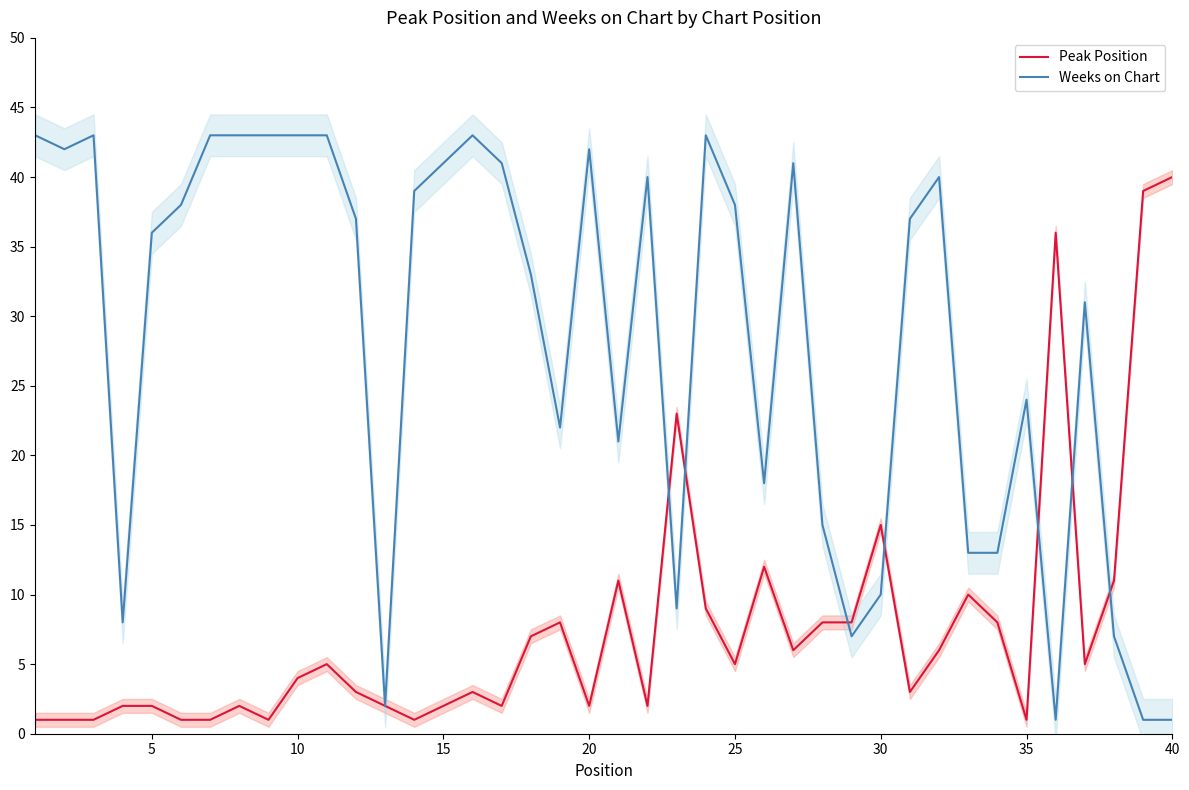

What is the maximum value for Peak Position?

40